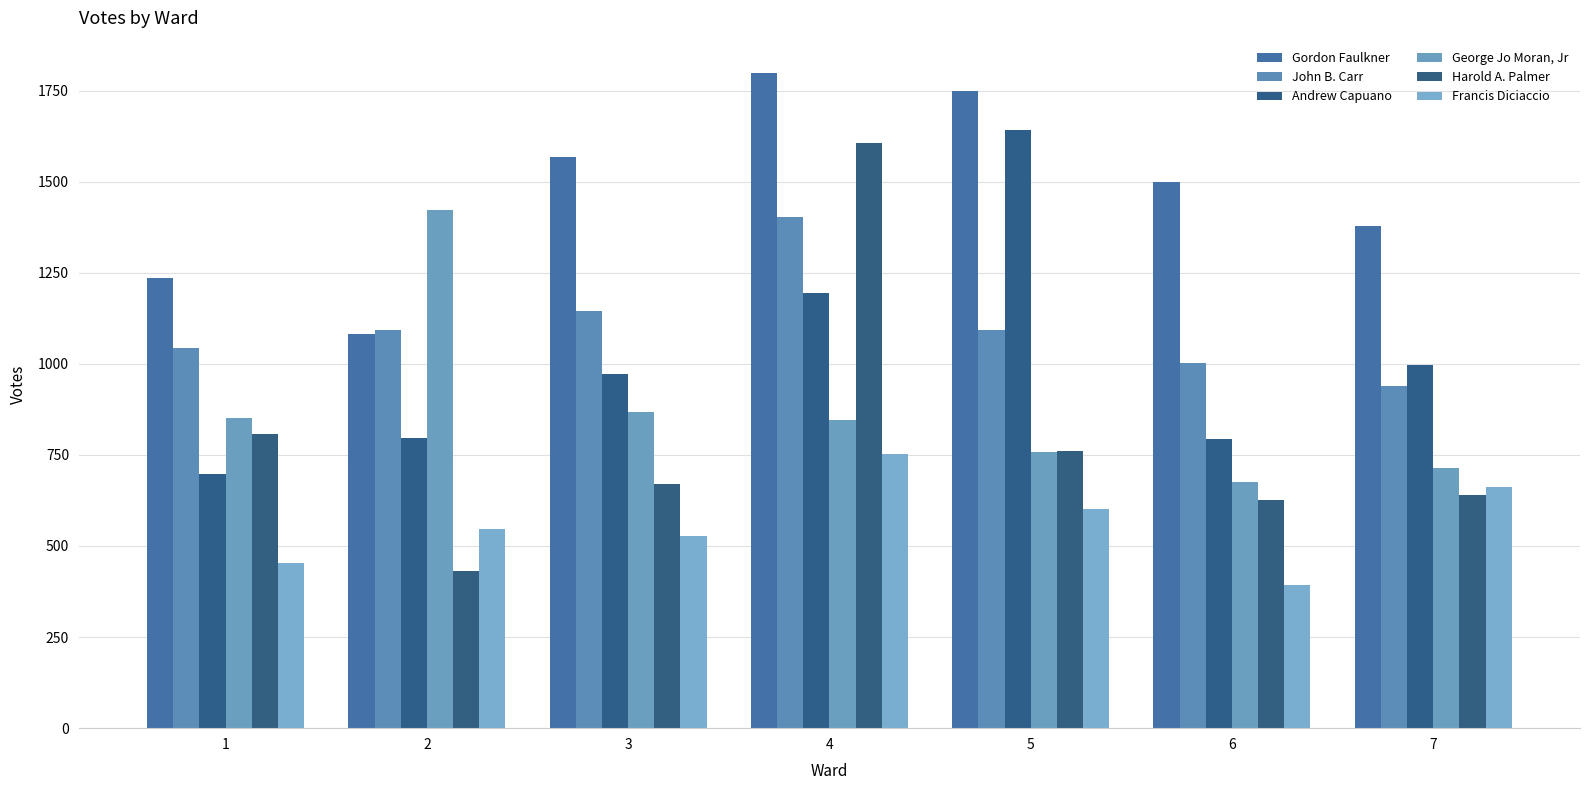

What are all the series names shown in the legend?

Gordon Faulkner, John B. Carr, Andrew Capuano, George Jo Moran, Jr, Harold A. Palmer, Francis Diciaccio